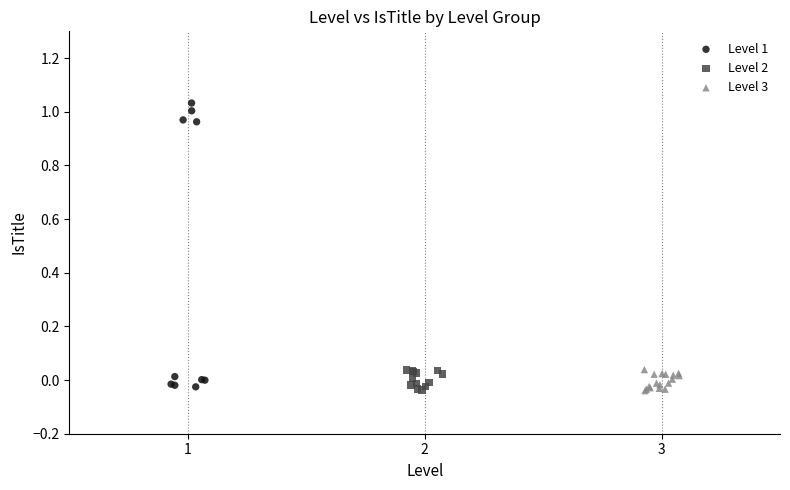

What are all the series names shown in the legend?

Level 1, Level 2, Level 3